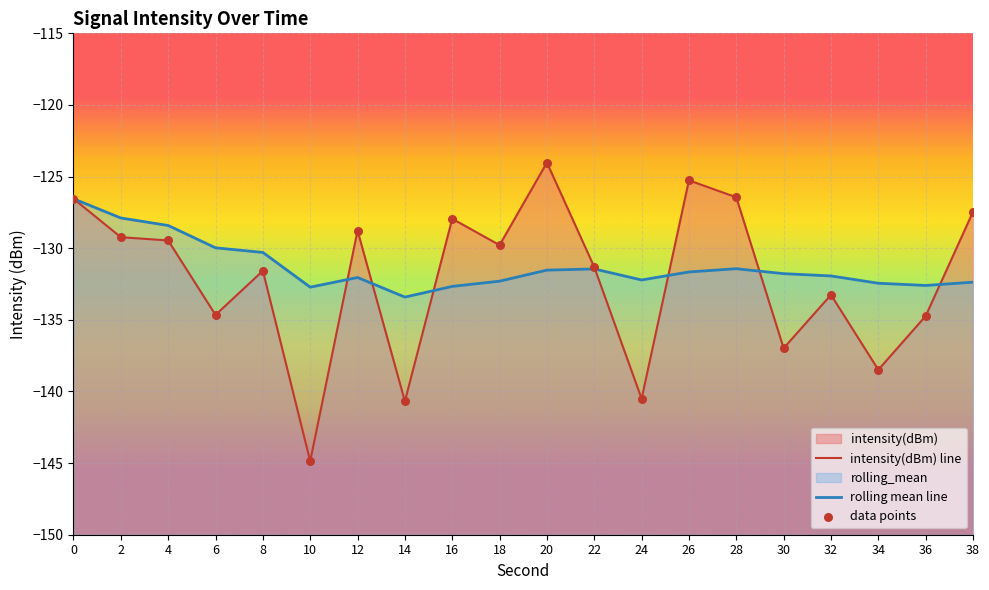

Is the value of rolling mean line at 28 greater than the value of data points at 28?

No